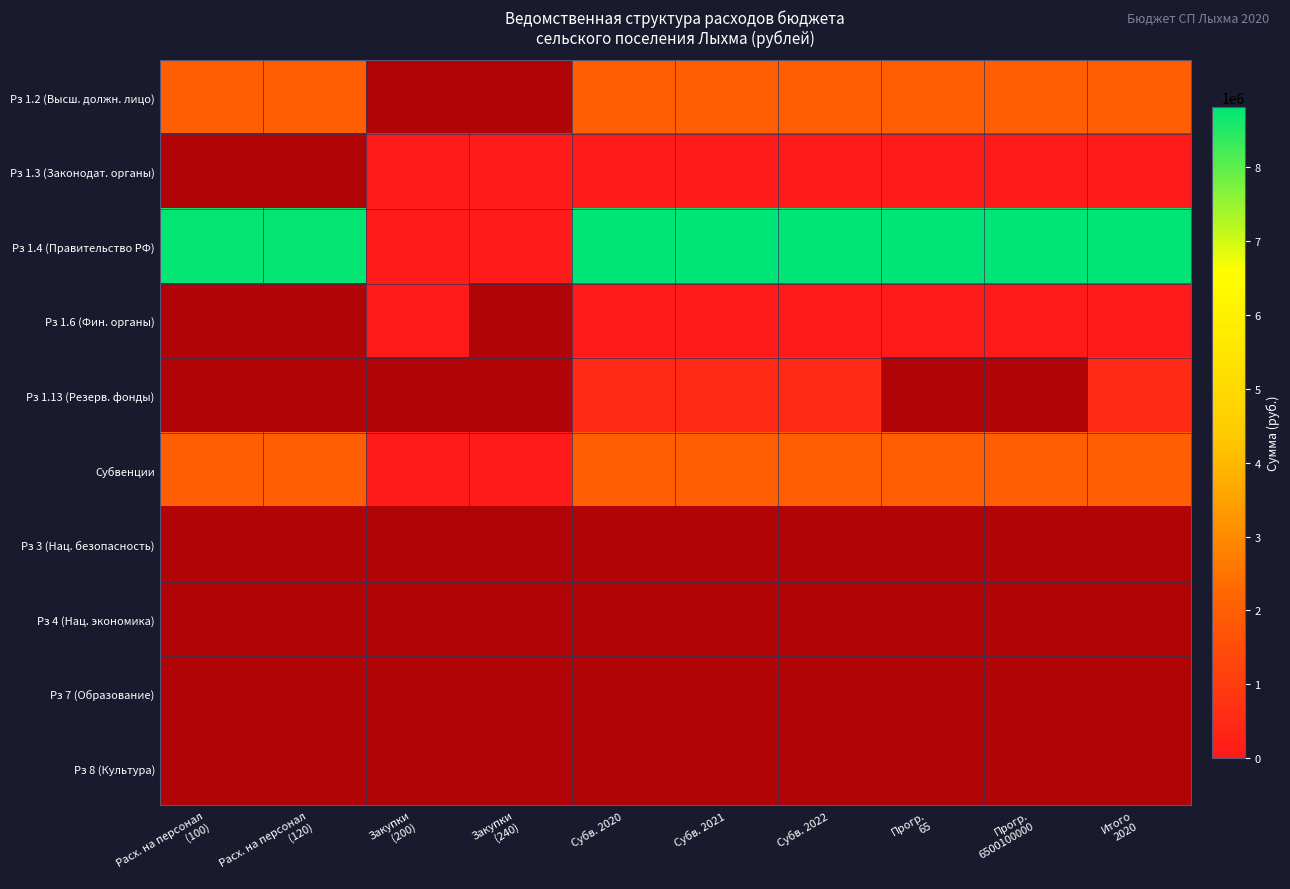

Which series has the largest range (max minus min)?

Рз 1.3 (Законодат. органы)